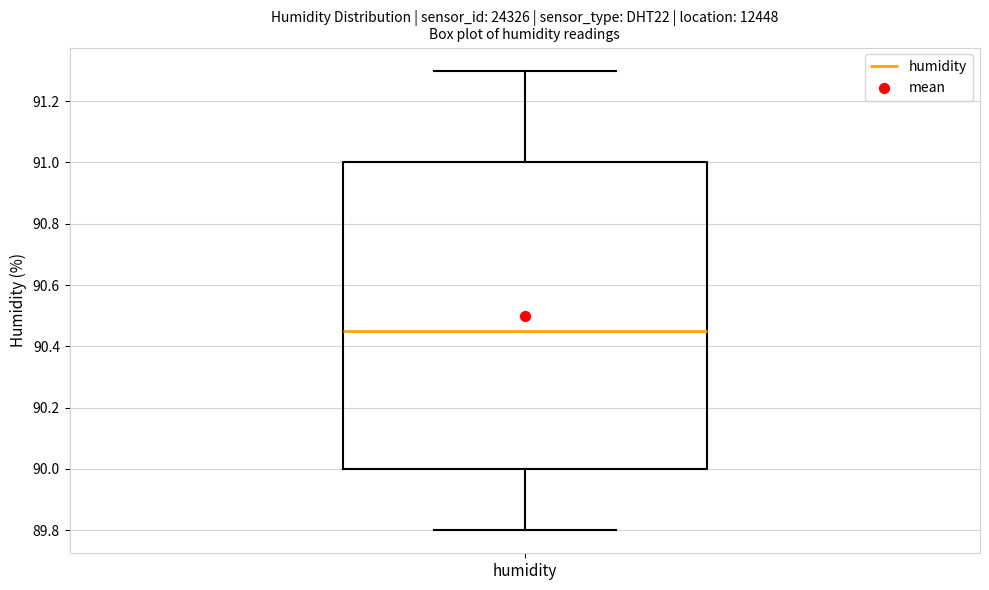

Where is the lower edge of the box for humidity on the y-axis? The values are not printed on the chart, so give them approximately, as read against the axis.

90.00